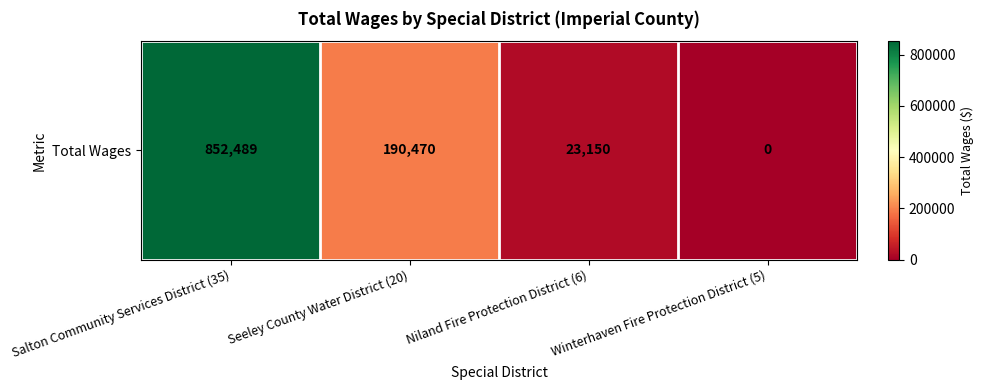

What is the sum of all values?

1066109